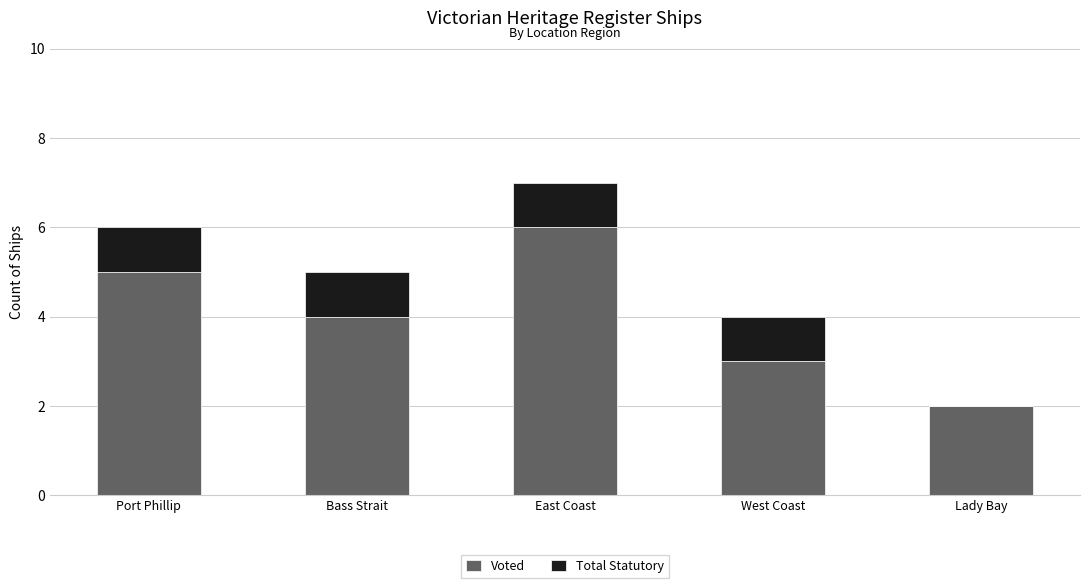

Which category has the highest value in the Voted series?

East Coast